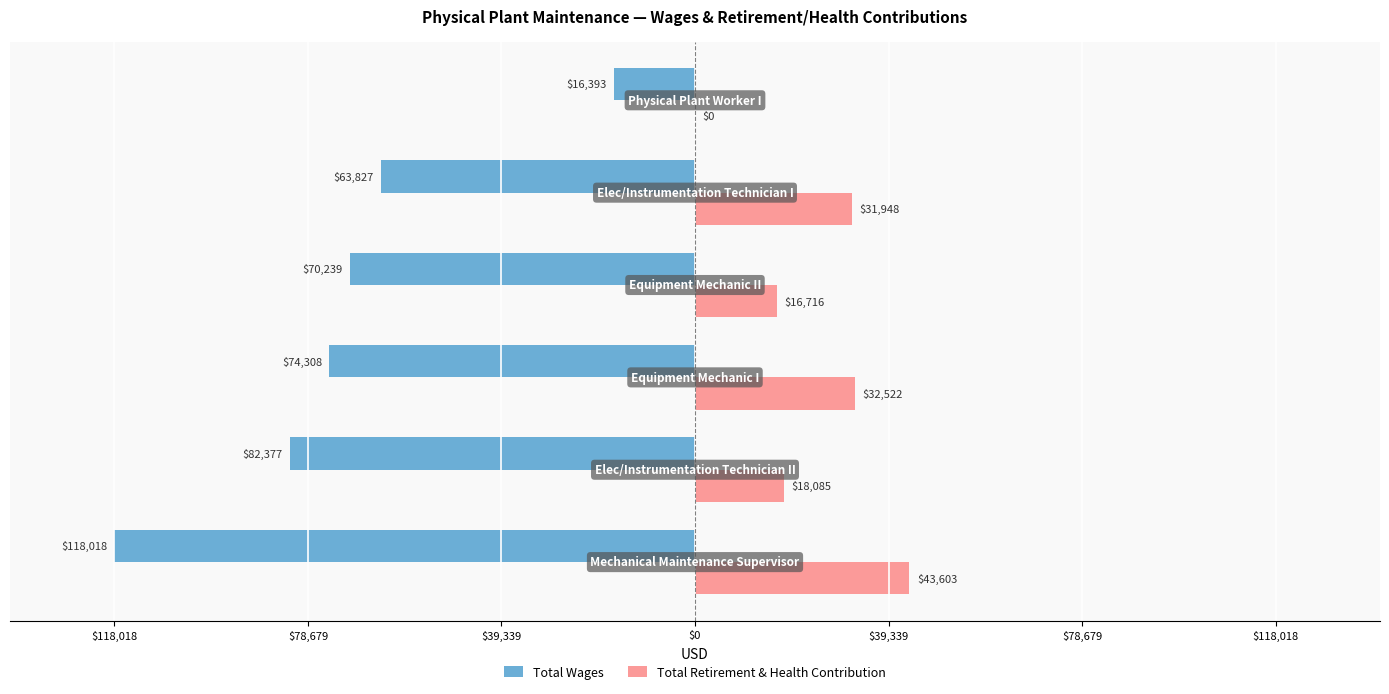

What are all the series names shown in the legend?

Total Wages, Total Retirement & Health Contribution